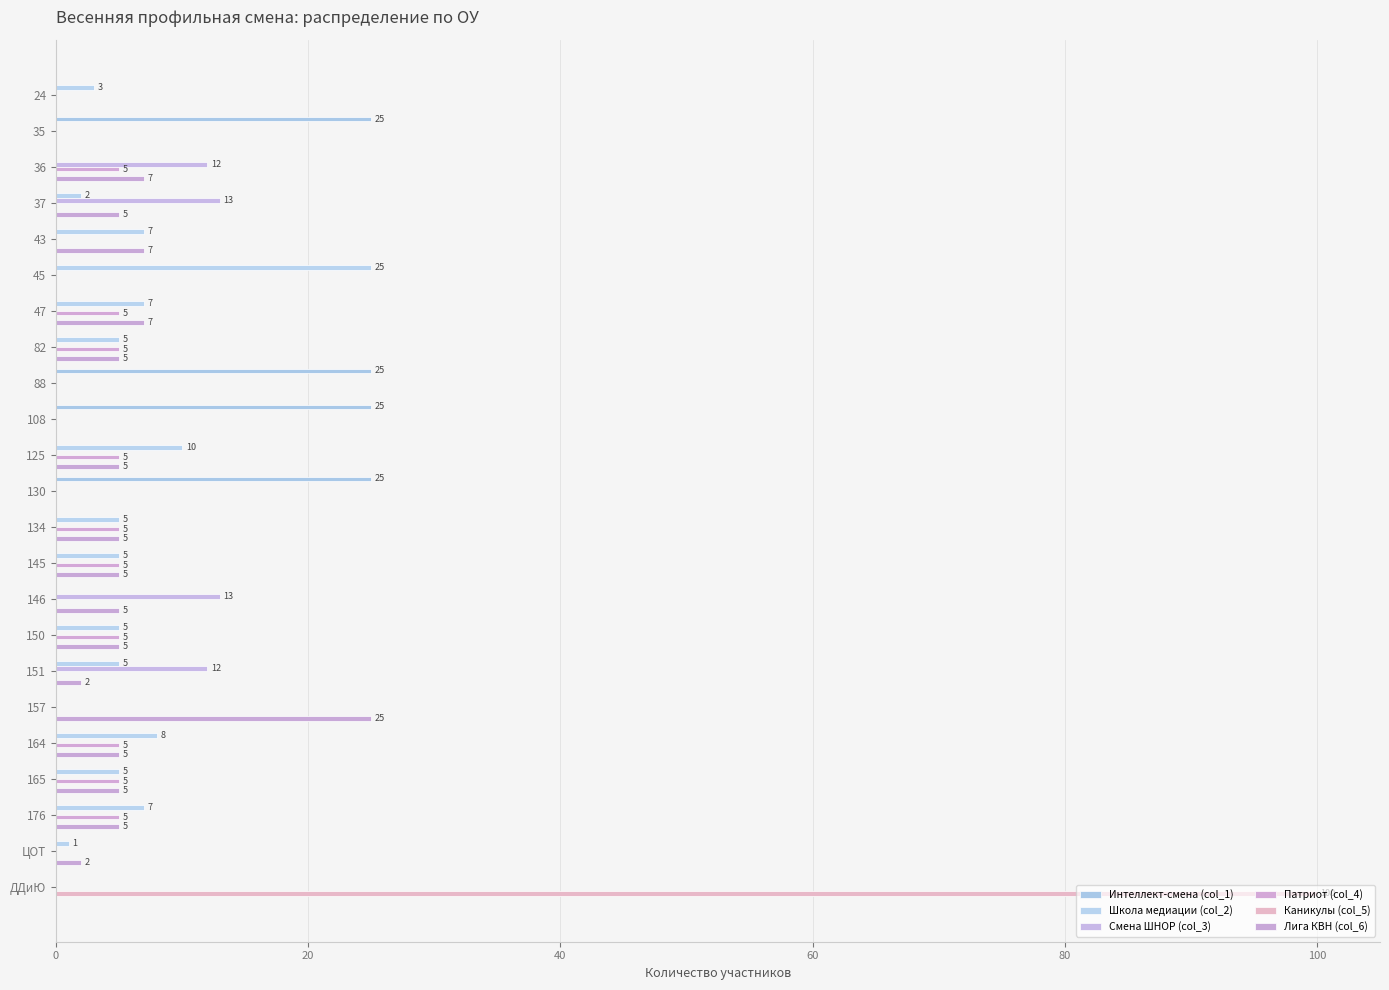

Count the number of data series in this chart.

6